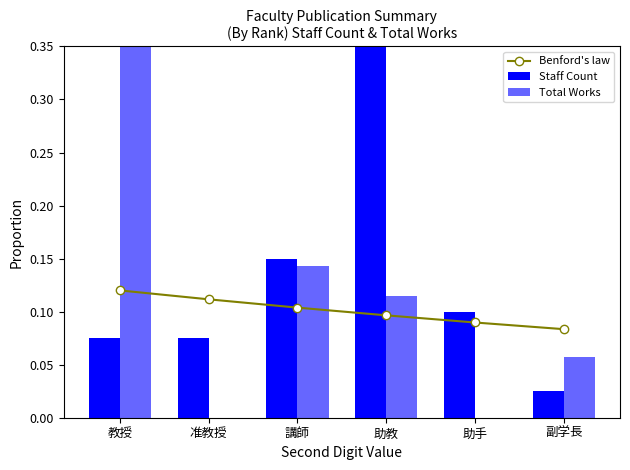

What is the label of the 4th bar from the right?

講師